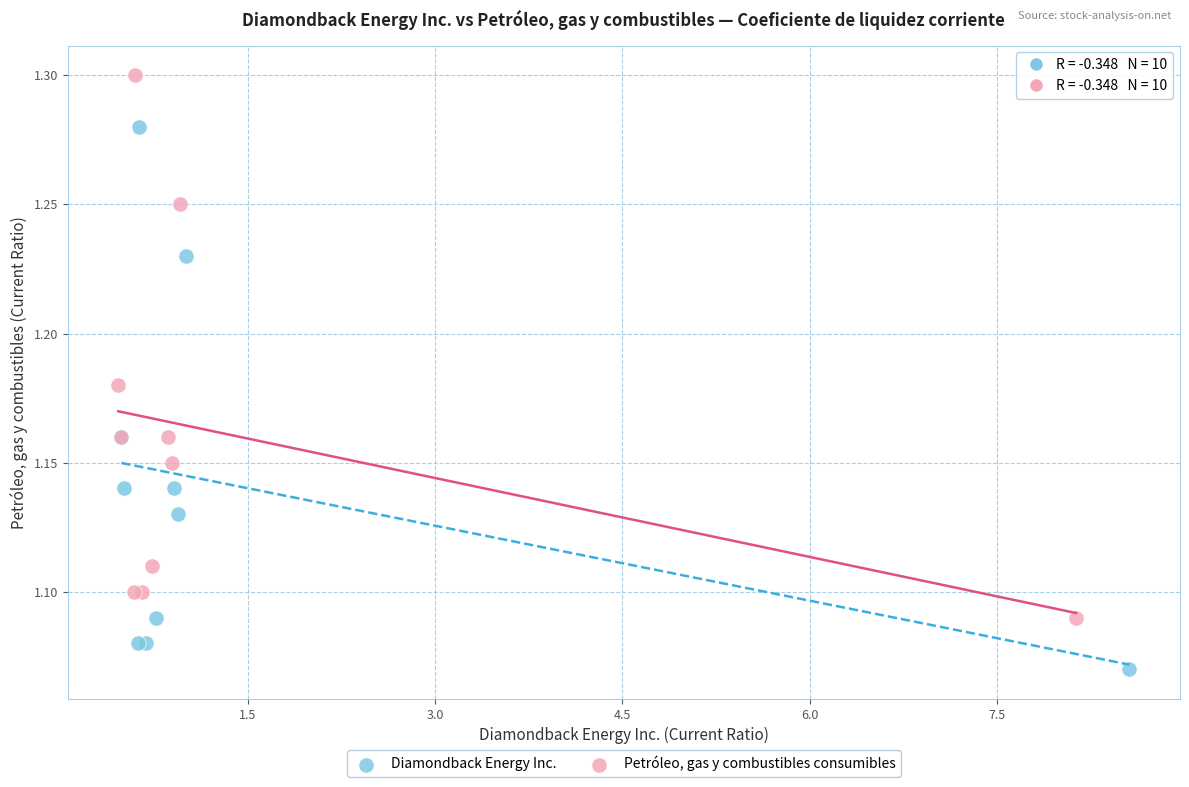

Which series reaches the minimum Y coordinate?

Diamondback Energy Inc.